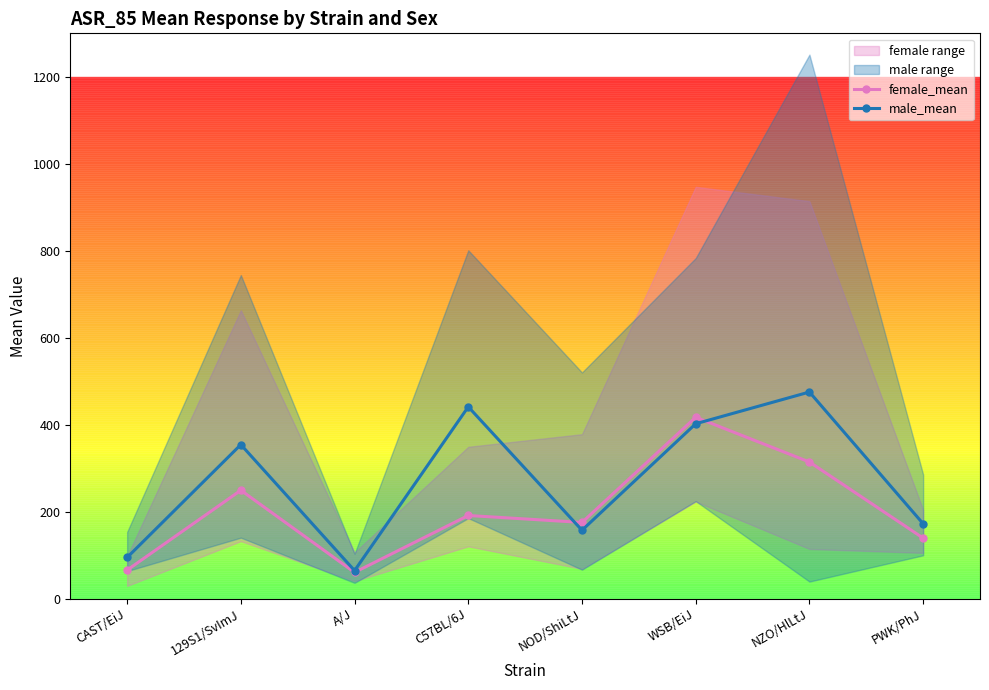

Rank the series by their average value, from lowest to highest.

female_mean, male_mean